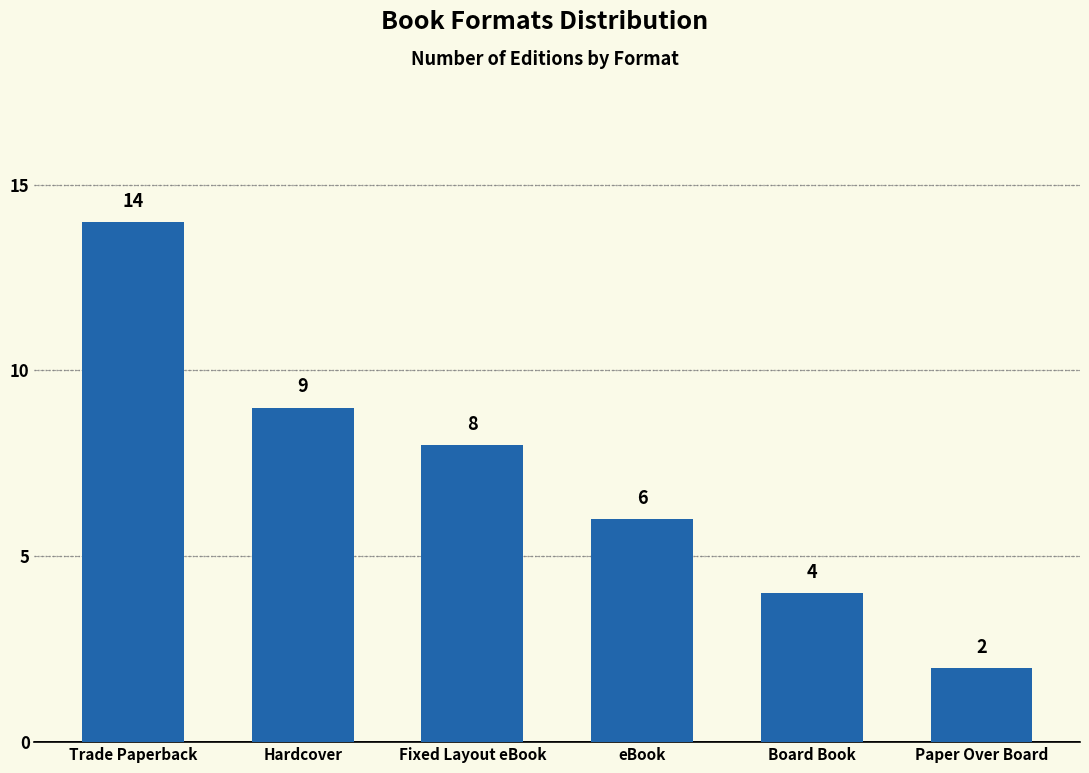

Rank the categories by value from highest to lowest.

Trade Paperback, Hardcover, Fixed Layout eBook, eBook, Board Book, Paper Over Board